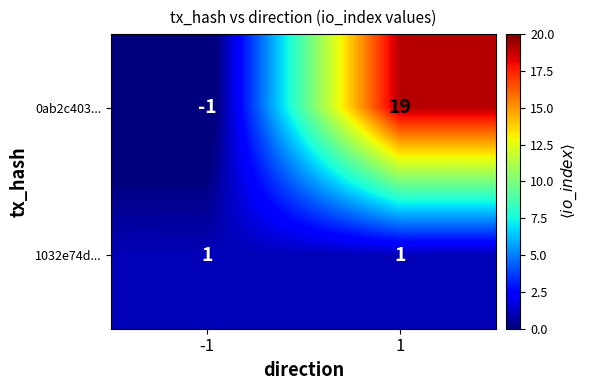

Which series changed the most between -1 and 1?

0ab2c403...